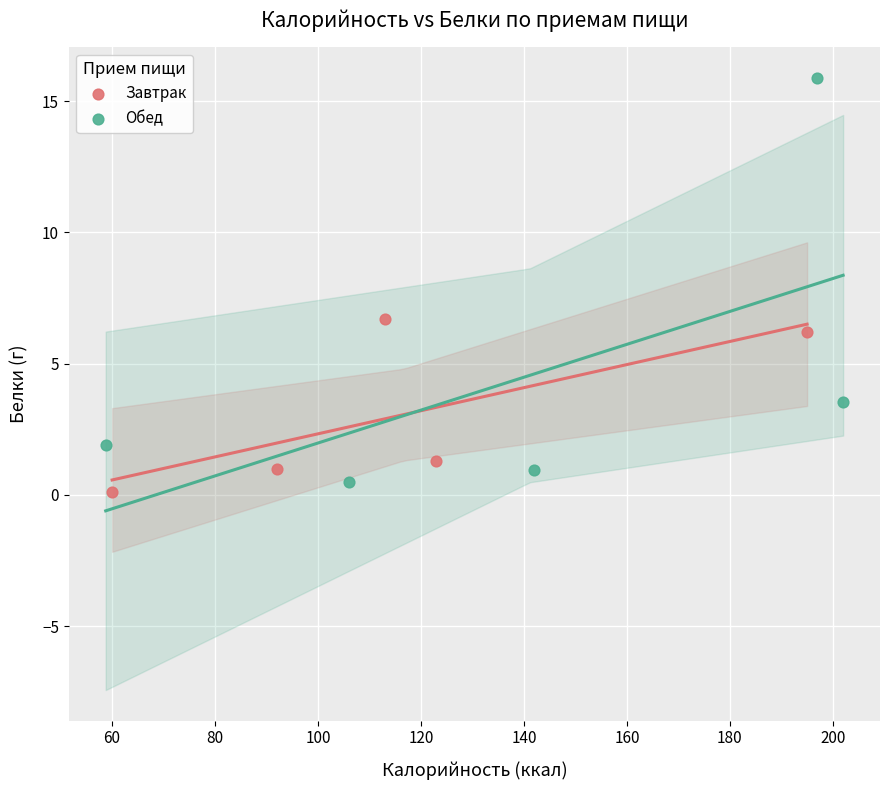

Which series contains the highest Y value?

Обед